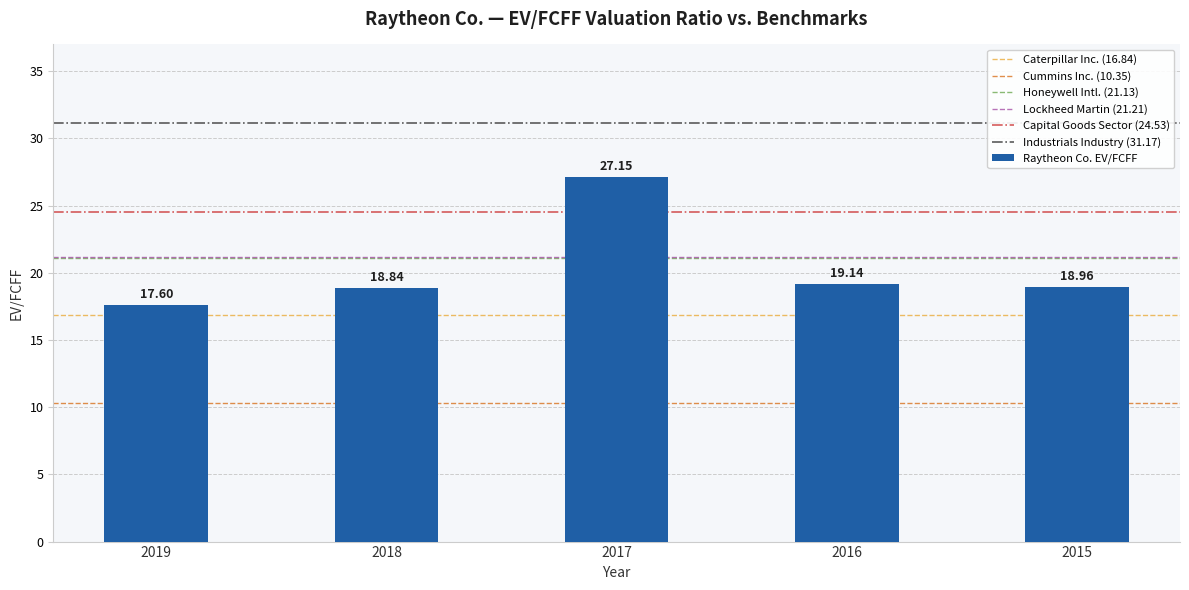

Which label corresponds to the smallest value in the chart?

2019